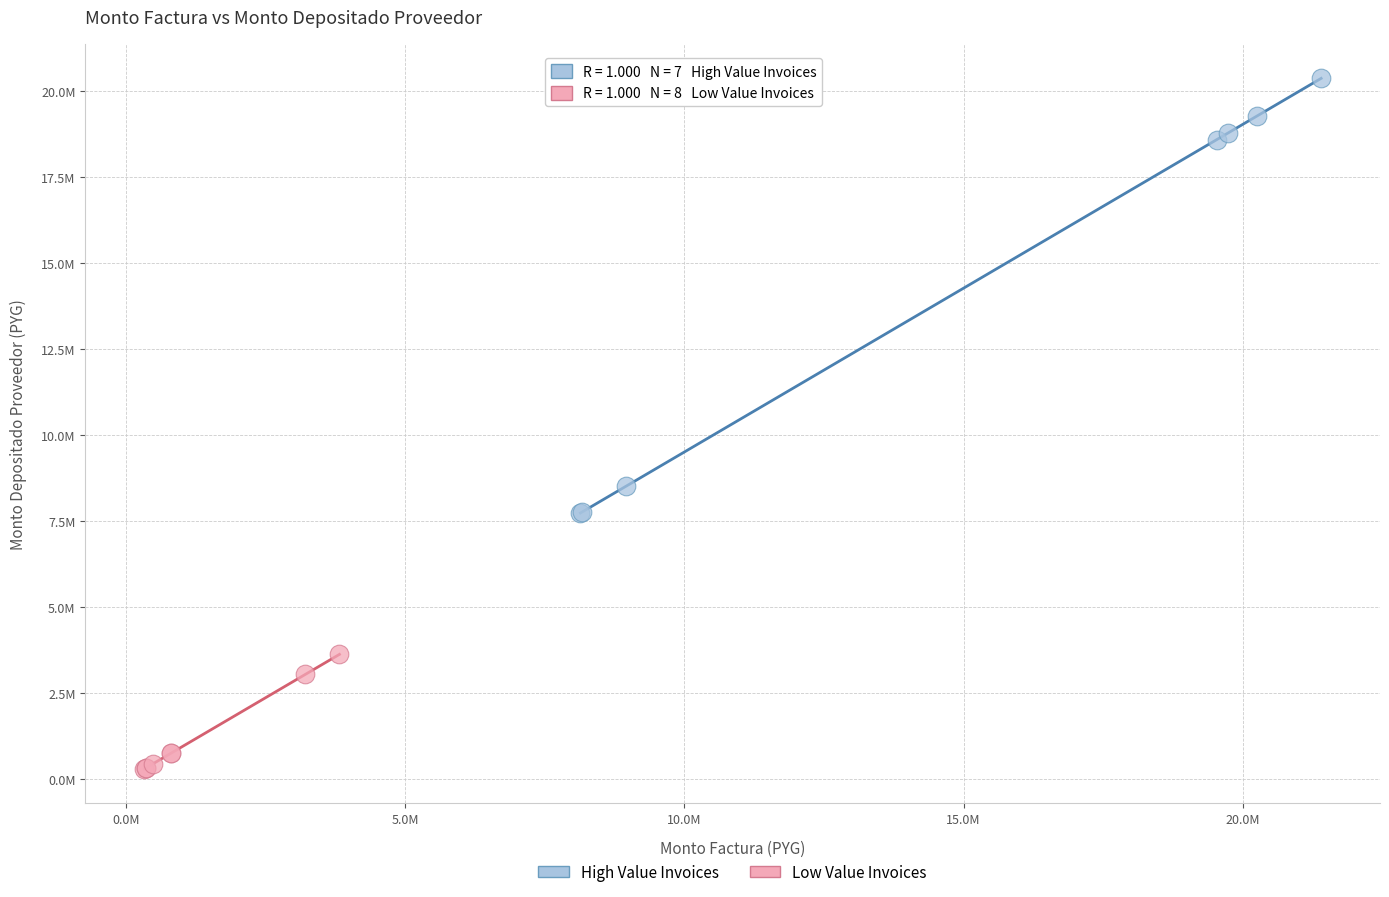

What are all the series names shown in the legend?

High Value Invoices, Low Value Invoices